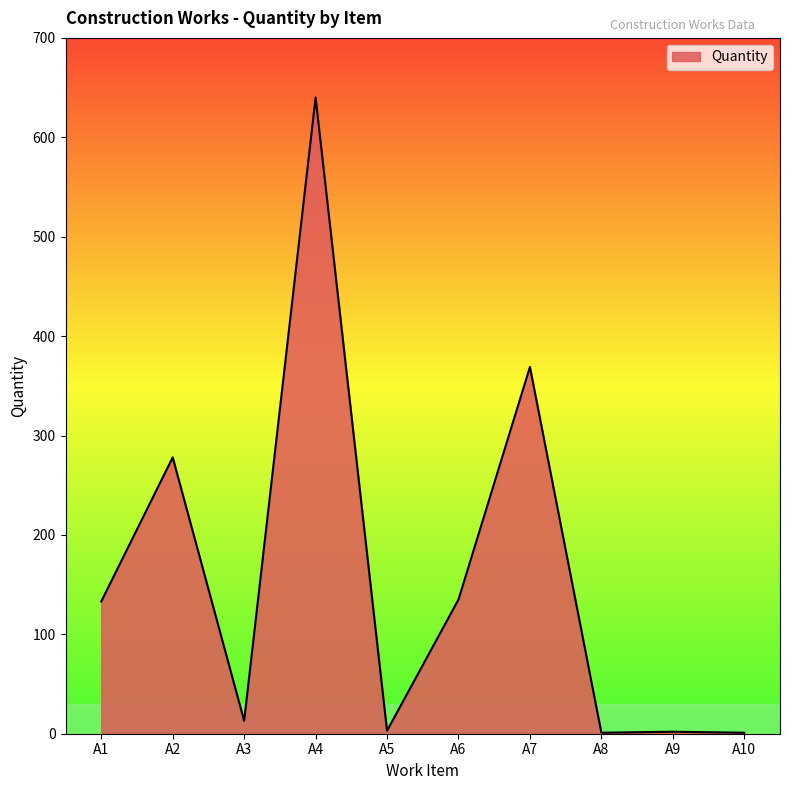

True or false: there are more than 1 points higher than both neighbors.

True